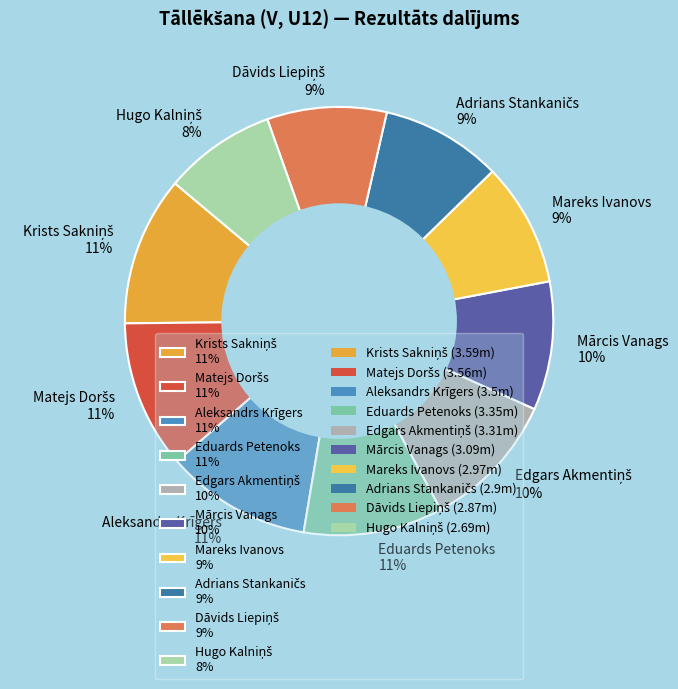

To the nearest percent, what is the average slice percentage?

10%